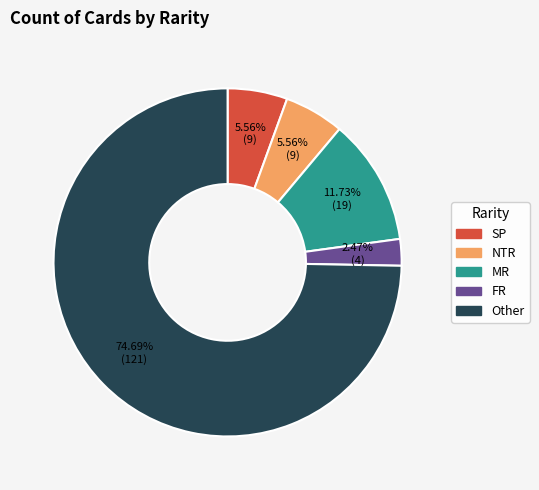

Which category has the biggest portion of the pie?

Other